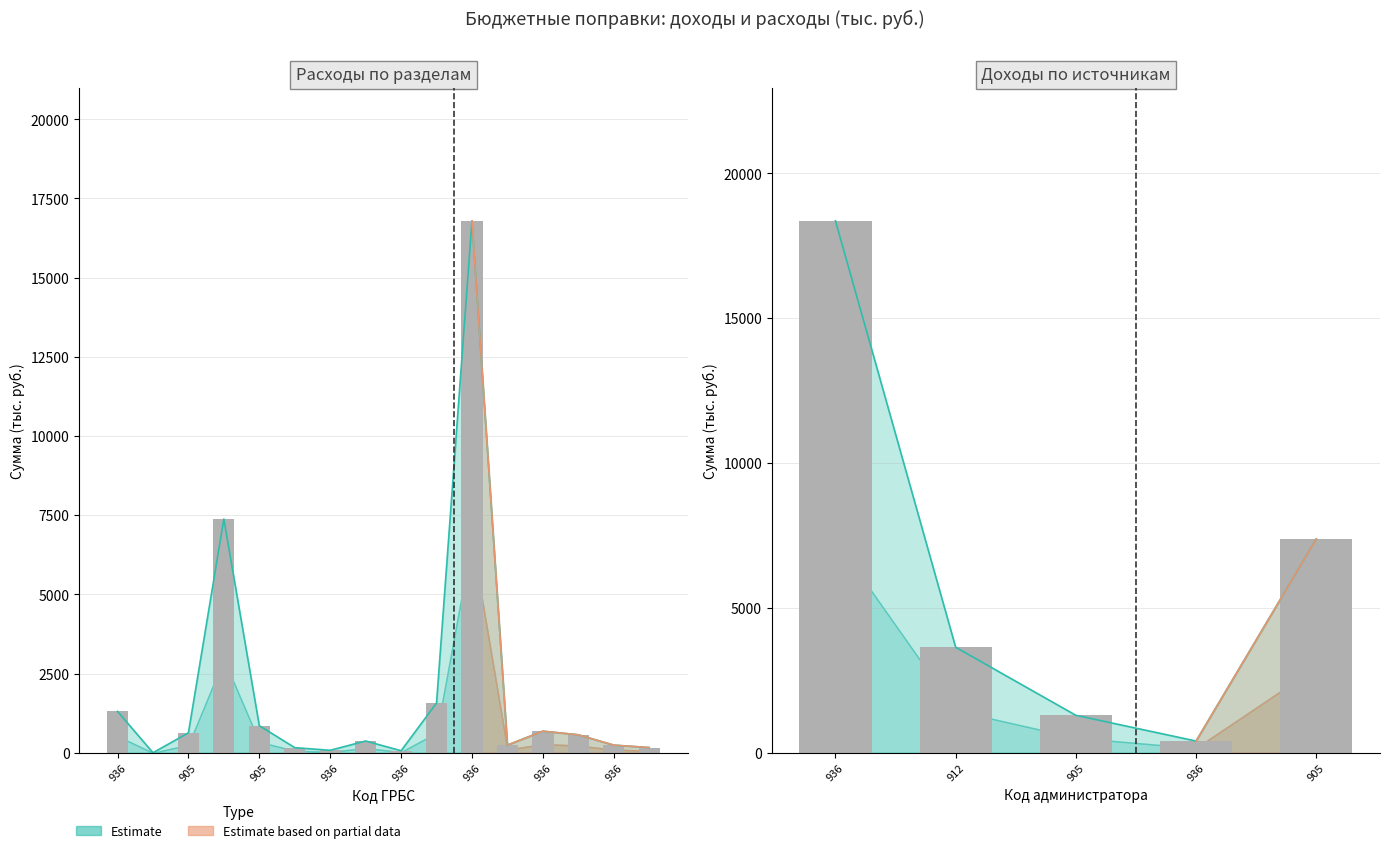

How many distinct data groups are displayed?

3